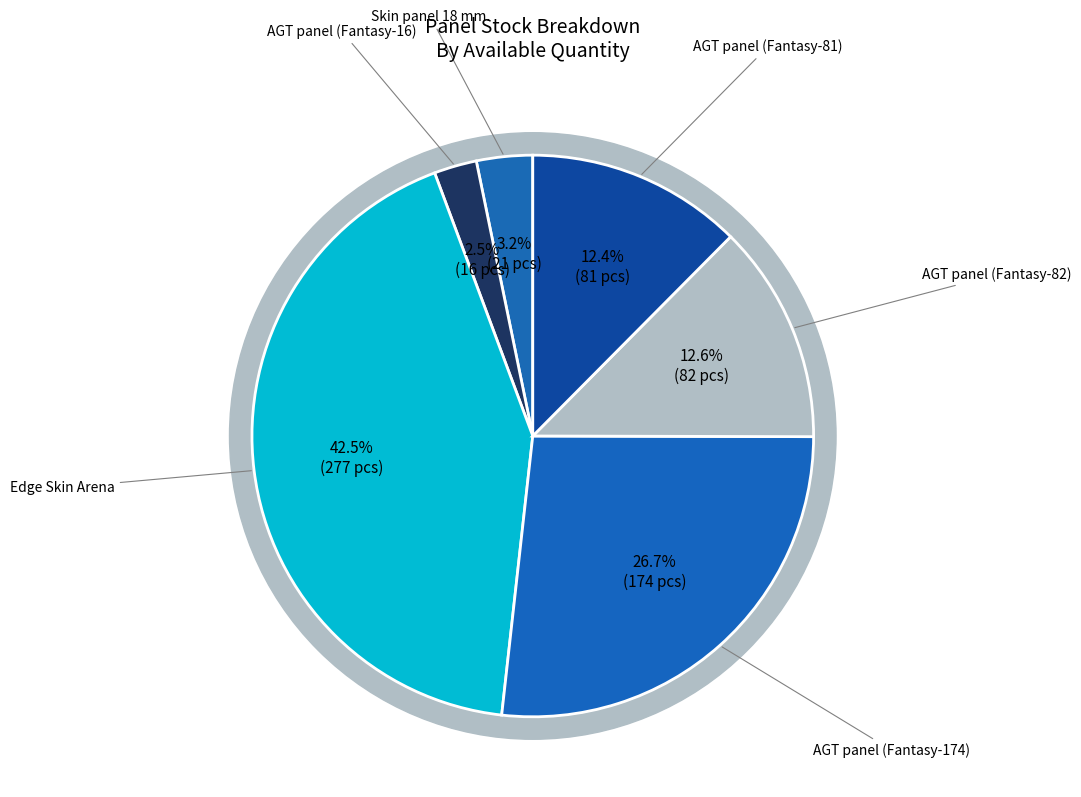

Is it true that AGT panel 18 mm. Fantasy (16) is 1% of the pie?

False